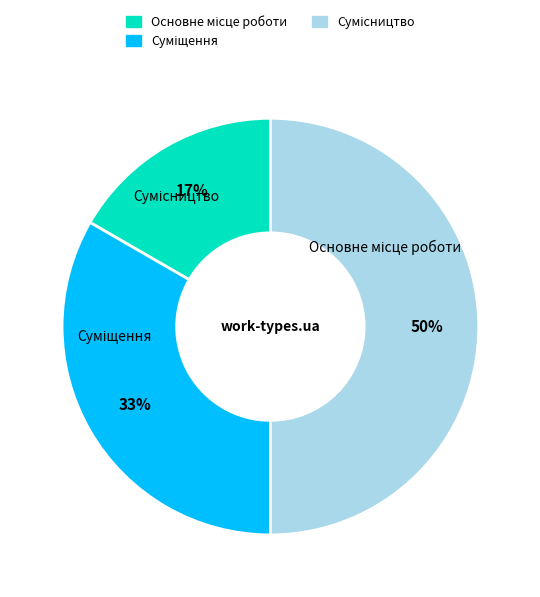

To the nearest percent, what is the difference between the largest and smallest slice percentages?

33%